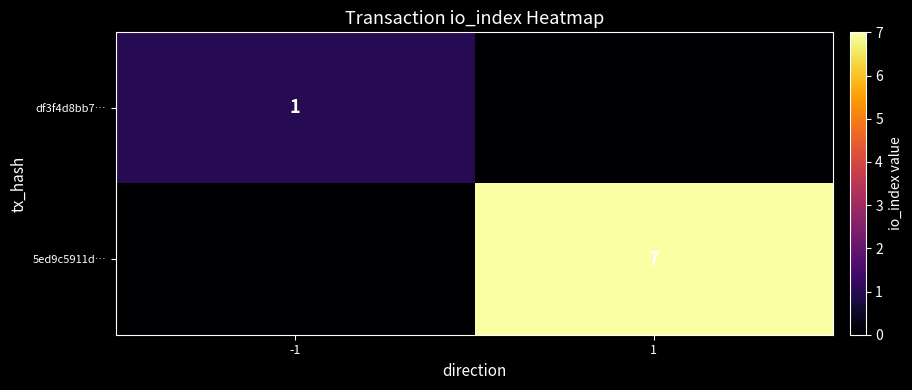

Is it true that df3f4d8bb7… equals 1 at -1?

True